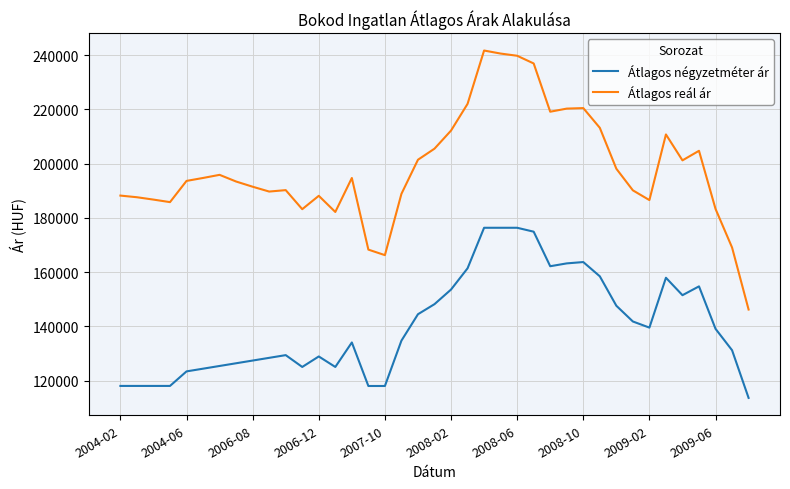

Which series has the widest spread of values?

Átlagos reál ár